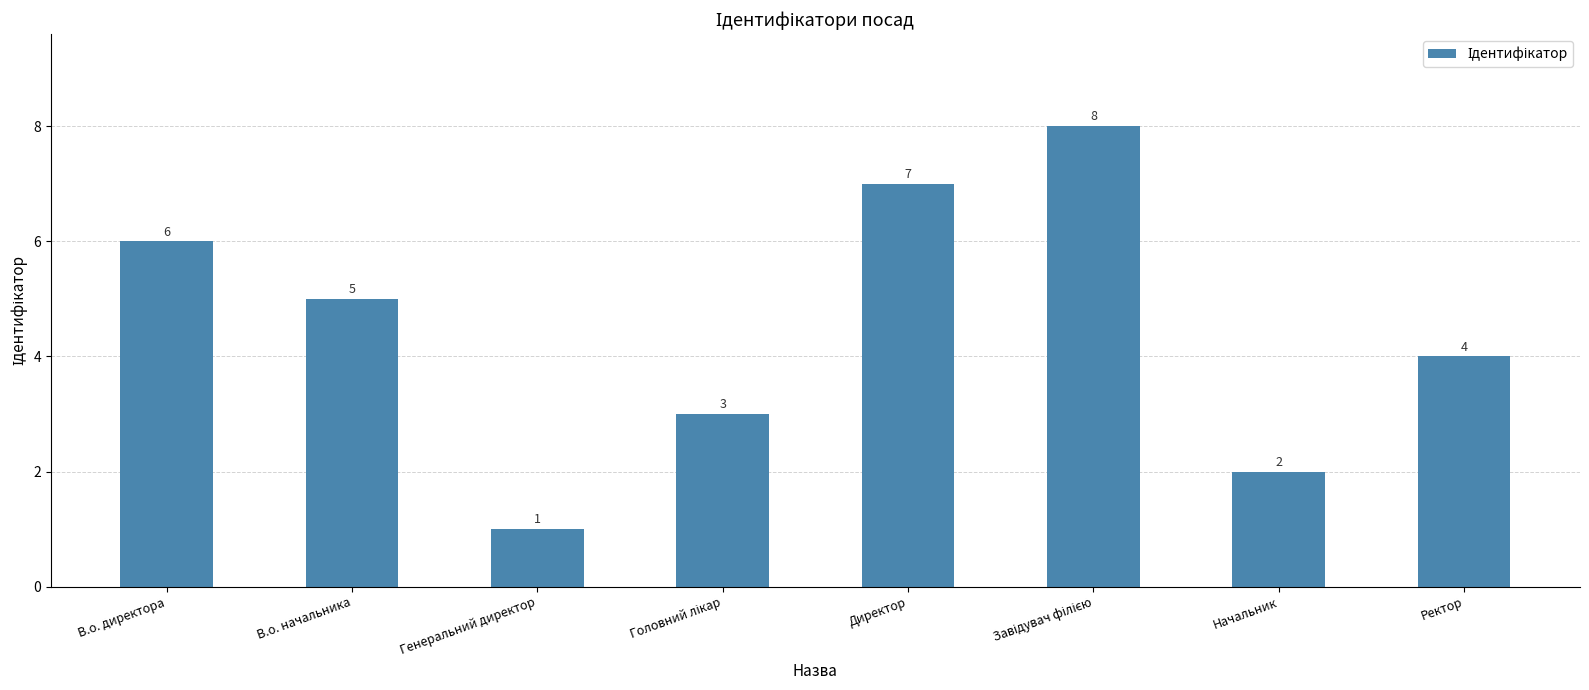

What is the sum of all values?

36